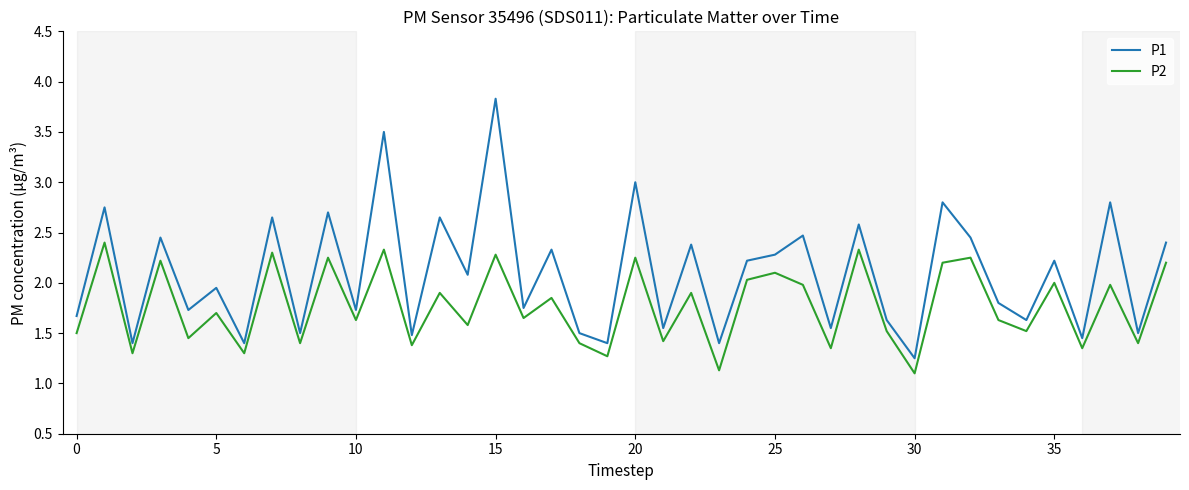

True or false: P2 and P1 intersect in this chart.

False